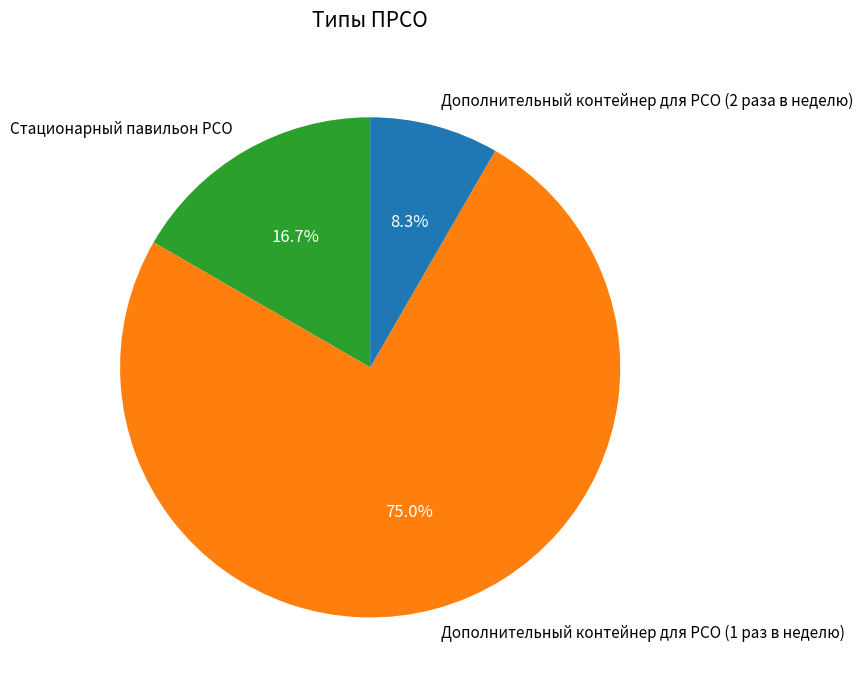

Do Дополнительный контейнер для РСО (2 раза в неделю) and Стационарный павильон РСО together represent more than half of the pie?

No